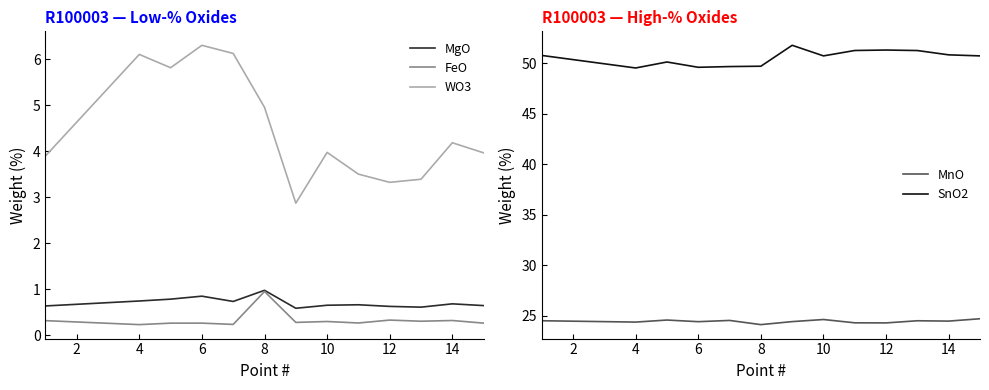

Rank the series at 8 from highest to lowest value.

SnO2, MnO, WO3, MgO, FeO